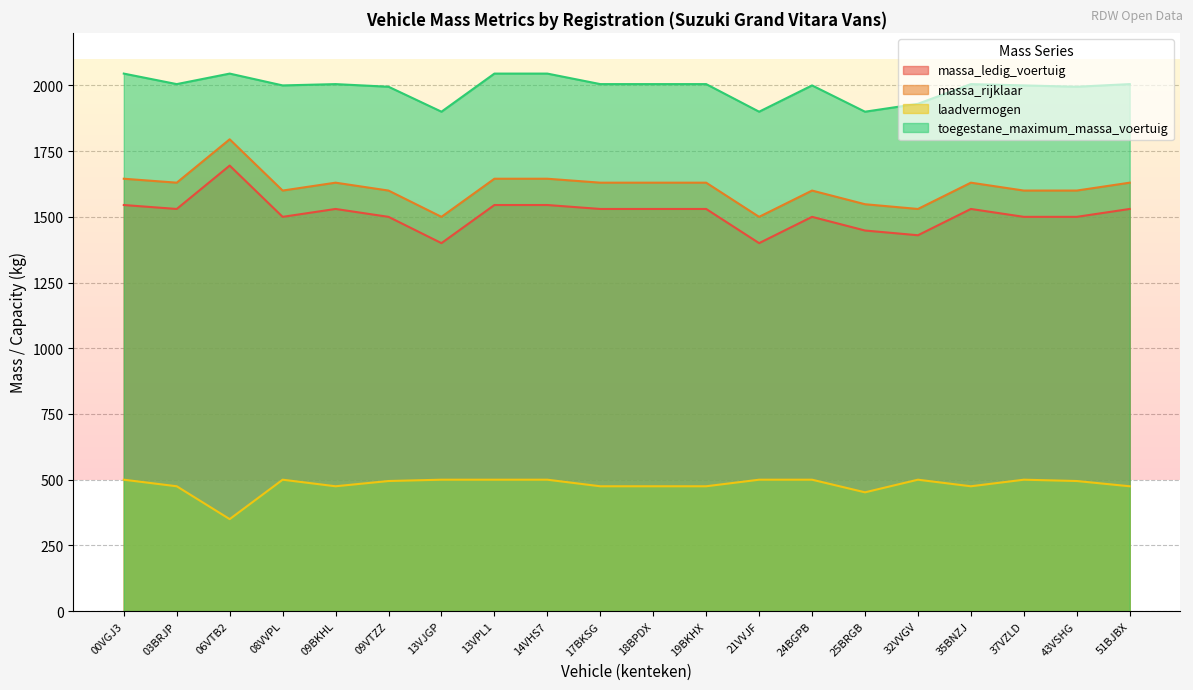

Reading left to right, list all the values displayed in this chart.

massa_ledig_voertuig: 1545	1530	1695	1500	1530	1500	1400	1545	1545	1530	1530	1530	1400	1500	1448	1430	1530	1500	1500	1530
massa_rijklaar: 1645	1630	1795	1600	1630	1600	1500	1645	1645	1630	1630	1630	1500	1600	1548	1530	1630	1600	1600	1630
laadvermogen: 500	475	350	500	475	495	500	500	500	475	475	475	500	500	452	500	475	500	495	475
toegestane_maximum_massa_voertuig: 2045	2005	2045	2000	2005	1995	1900	2045	2045	2005	2005	2005	1900	2000	1900	1930	2005	2000	1995	2005